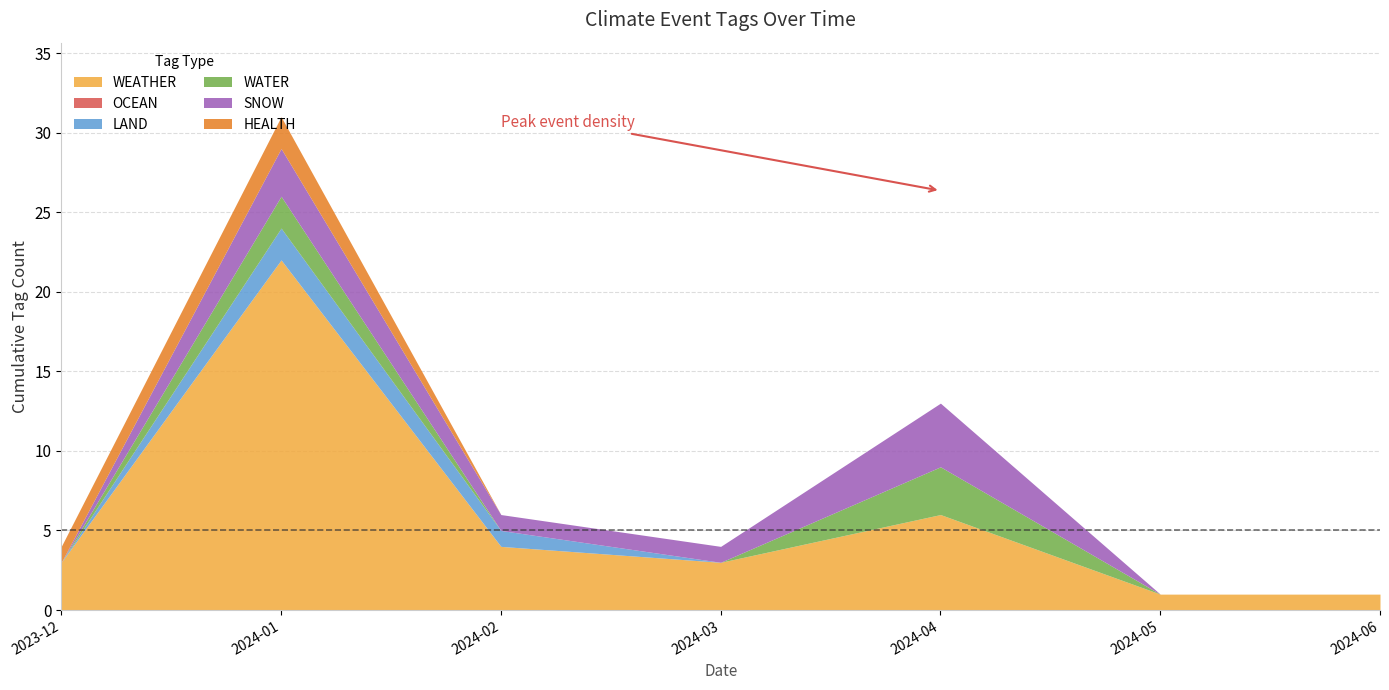

True or false: OCEAN and HEALTH cross at least once.

False